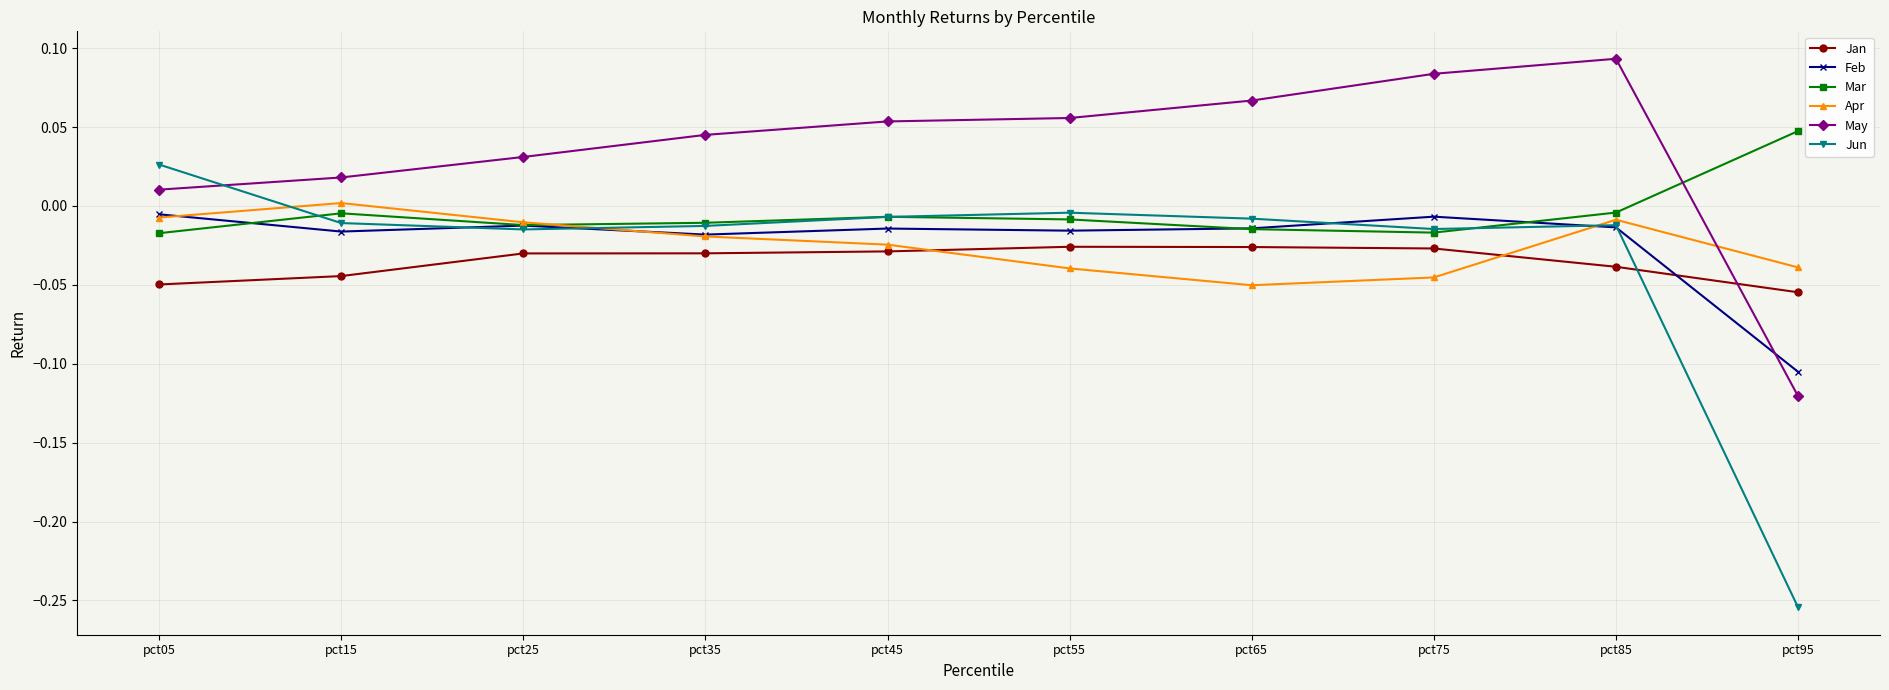

True or false: Jun has more than 0 interior local peaks.

True